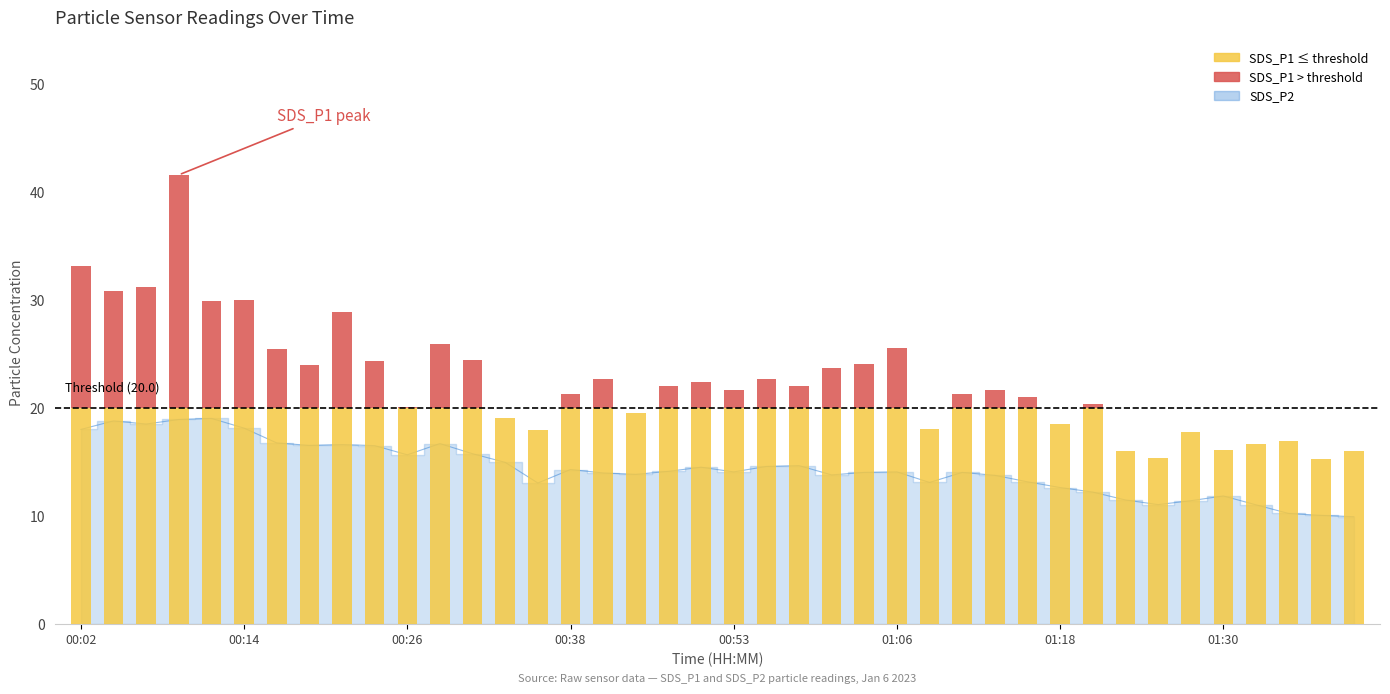

What is the label of the 15th bar from the right?

01:06